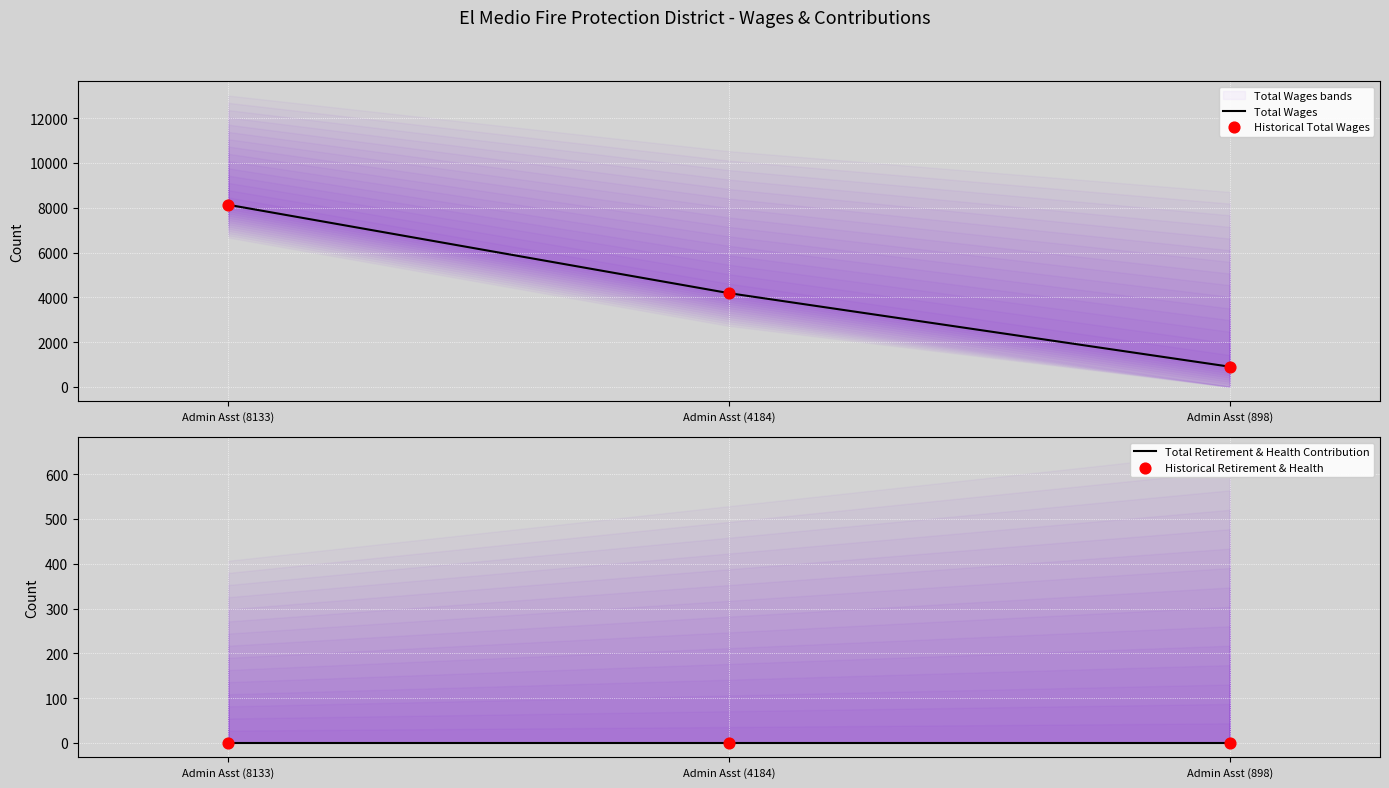

What is the total value across all series at Admin Asst (8133)?

16266